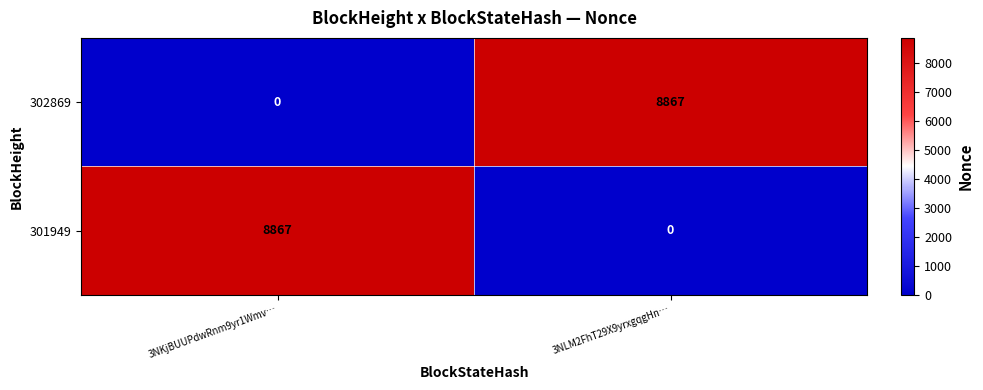

At which label is 302869 closest to 4433?

3NKjBUUPdwRnm9yr1Wmv…